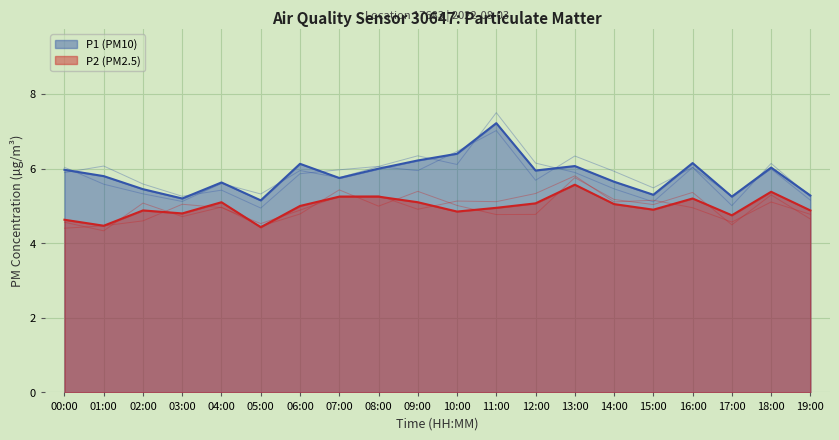

What position from the right is 15:00?

5